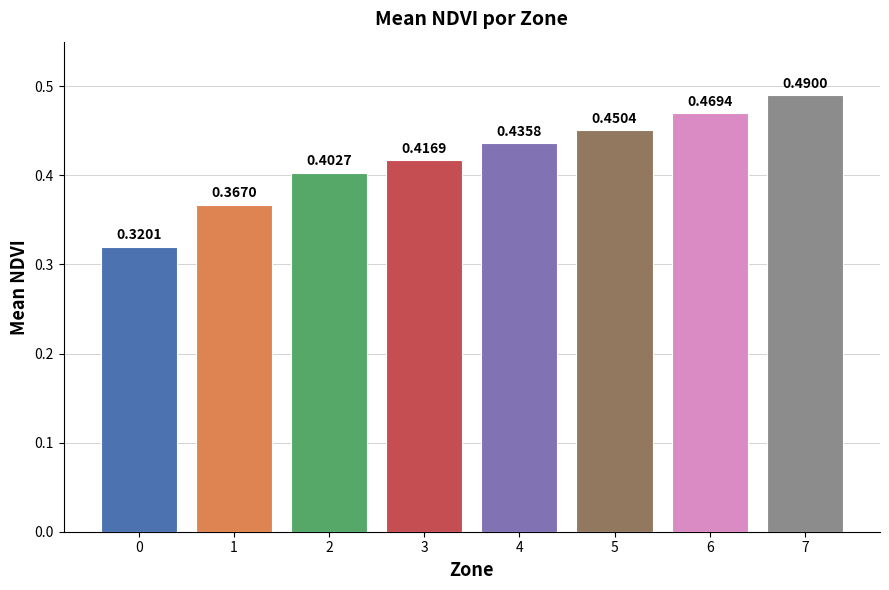

What is the sum of all values?

3.4